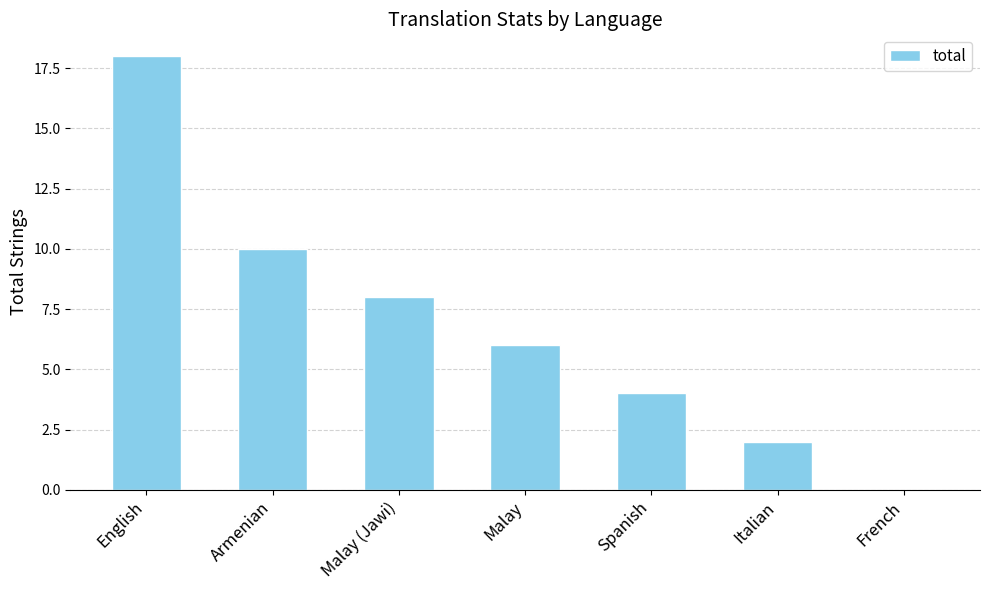

What is the maximum value shown in the chart?

18